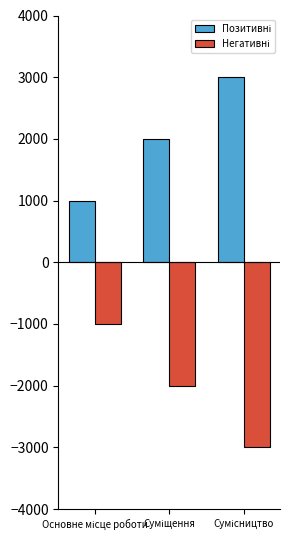

At how many categories does at least one series exceed 524?

3